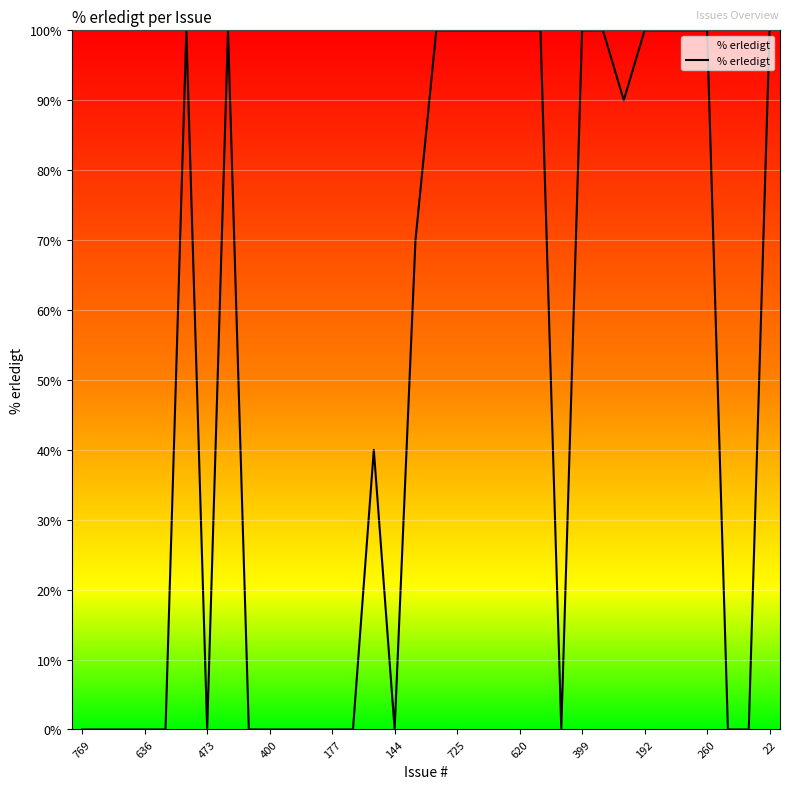

What is the maximum value shown in the chart?

100